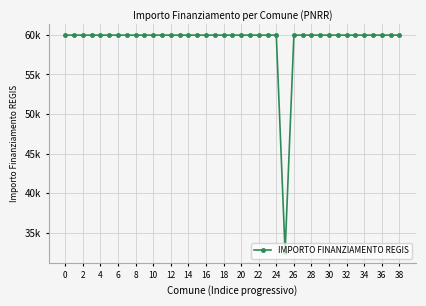

Which category has the lowest value across all series?

25